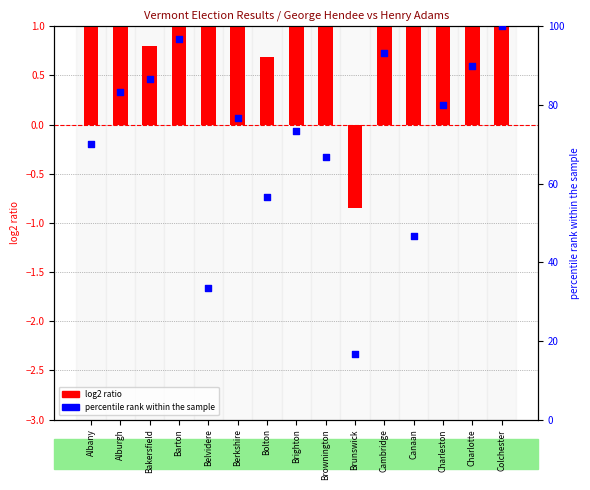

What is the total value across all series at Bakersfield?

87.5